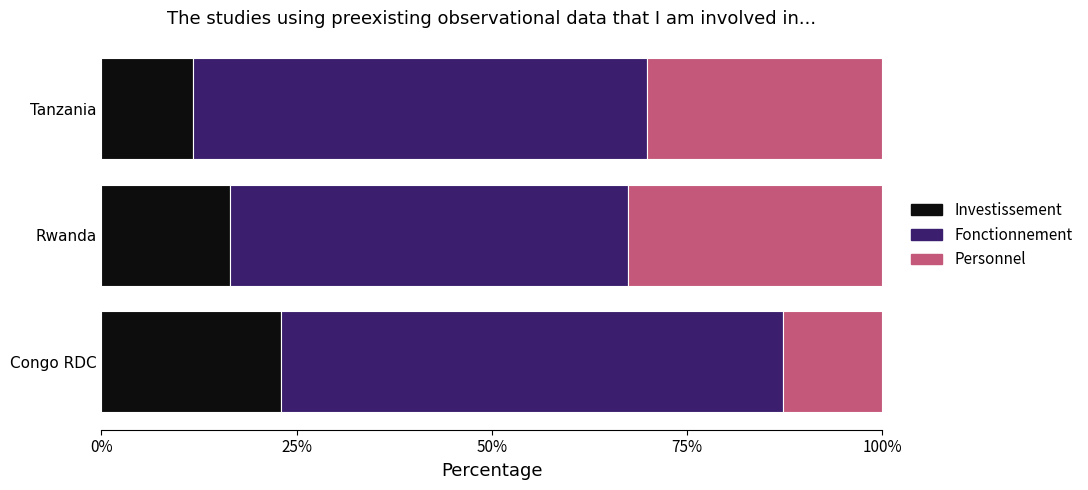

List the labels in order of Investissement value, largest first.

Congo RDC, Rwanda, Tanzania